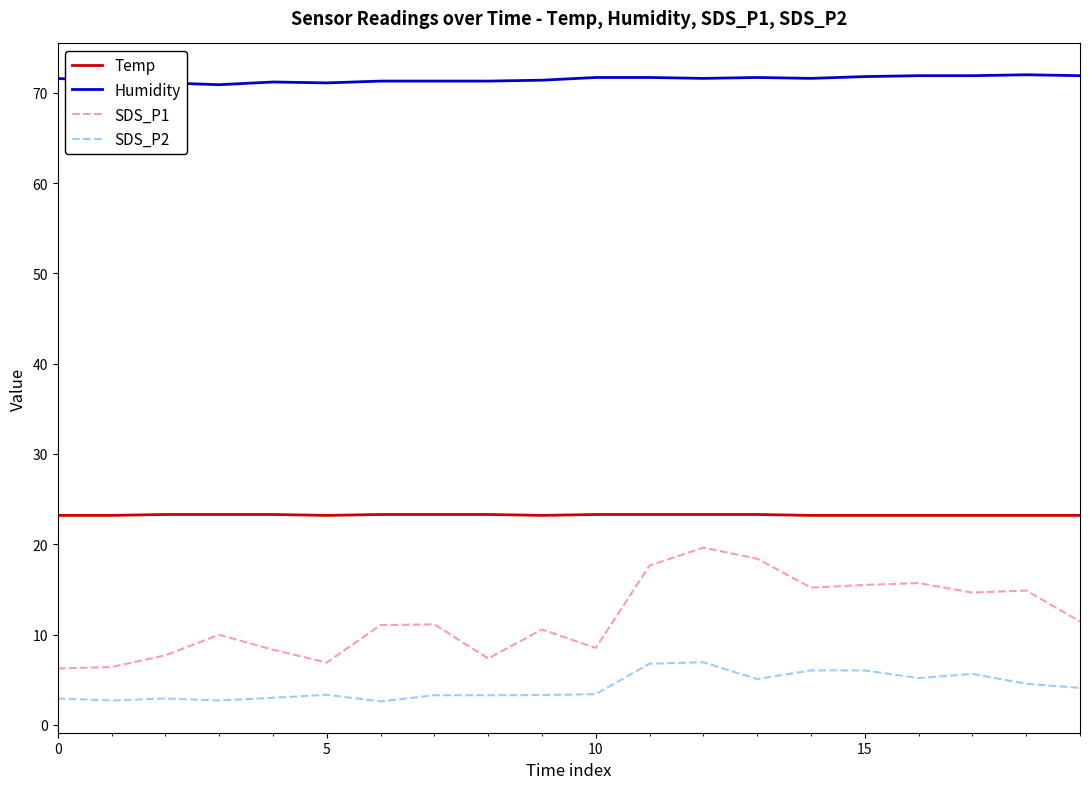

Which series has the widest spread of values?

SDS_P1